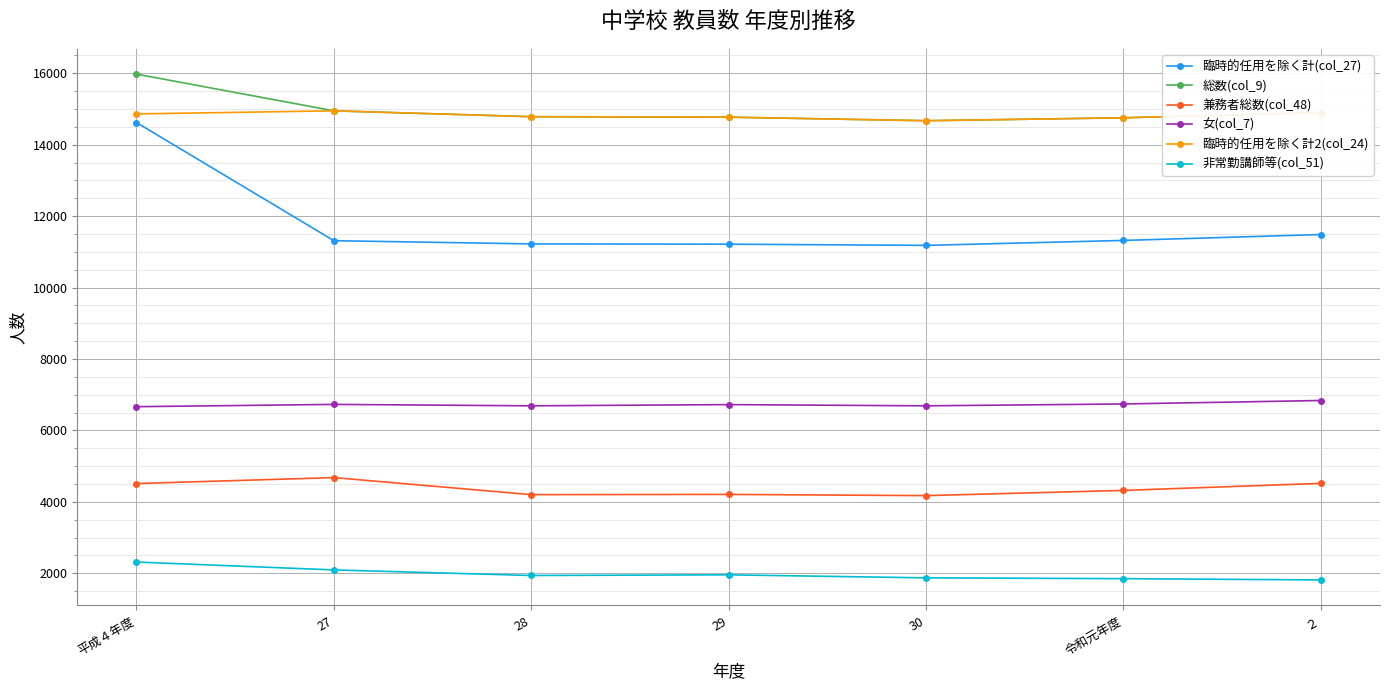

What is the value of the 総数(col_9) point at the 7th from the left?

14901